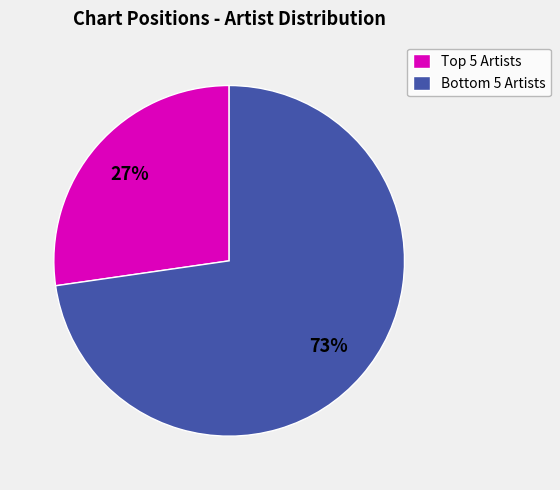

To the nearest percent, what is the average slice percentage?

50%